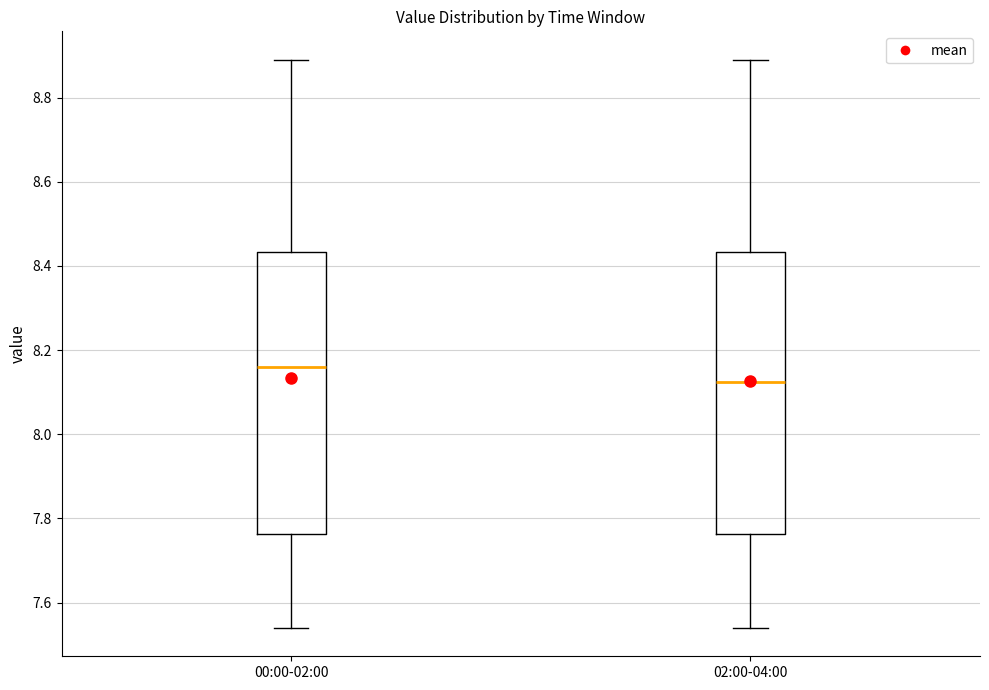

Where does the upper whisker of the box for 02:00-04:00 end on the y-axis? The values are not printed on the chart, so give them approximately, as read against the axis.

8.90